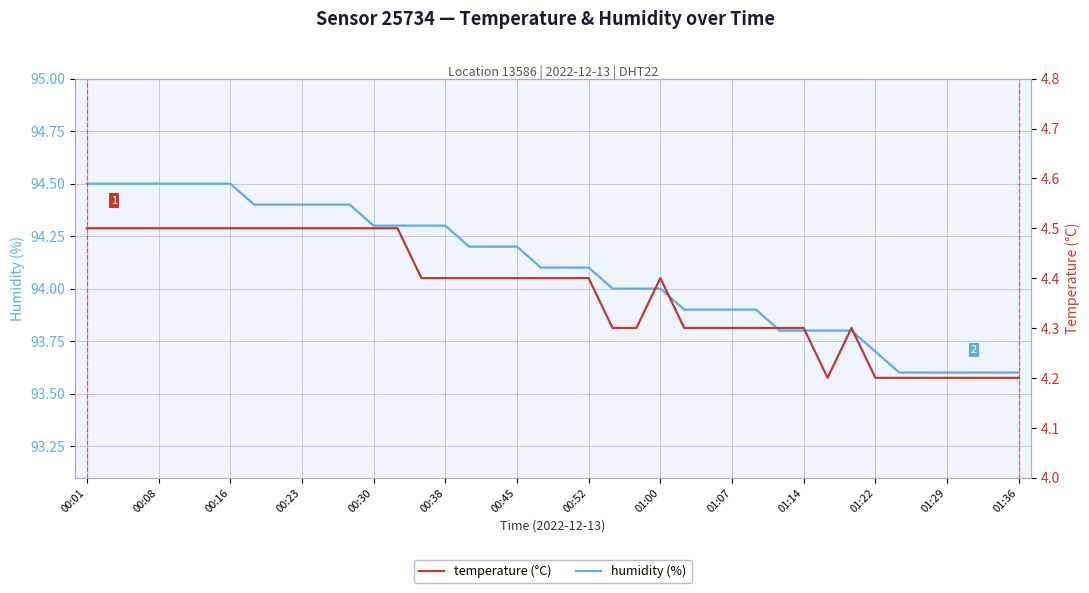

How many lines are shown in the chart?

2